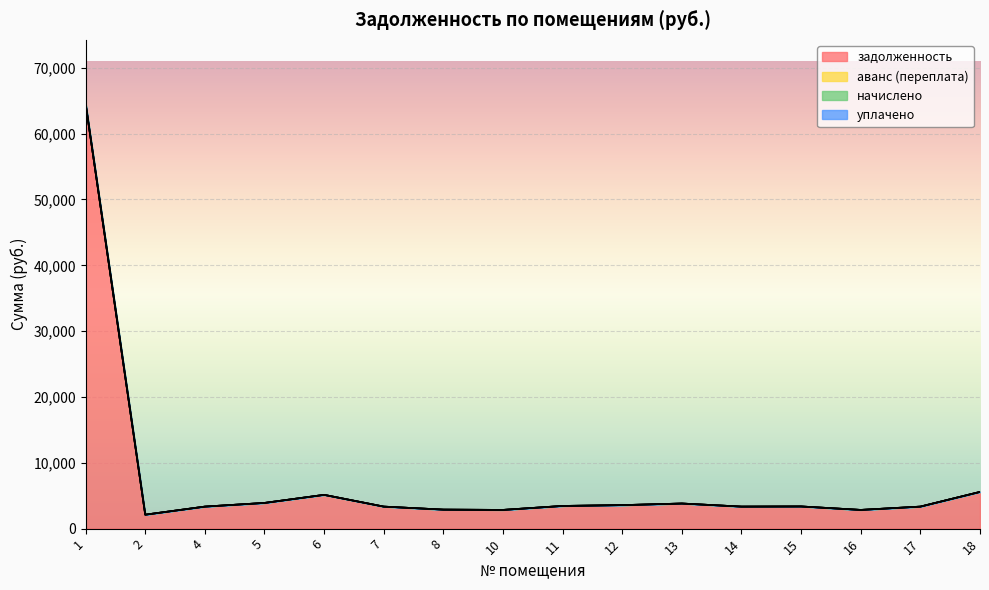

Between 15 and 2, which is larger?

15